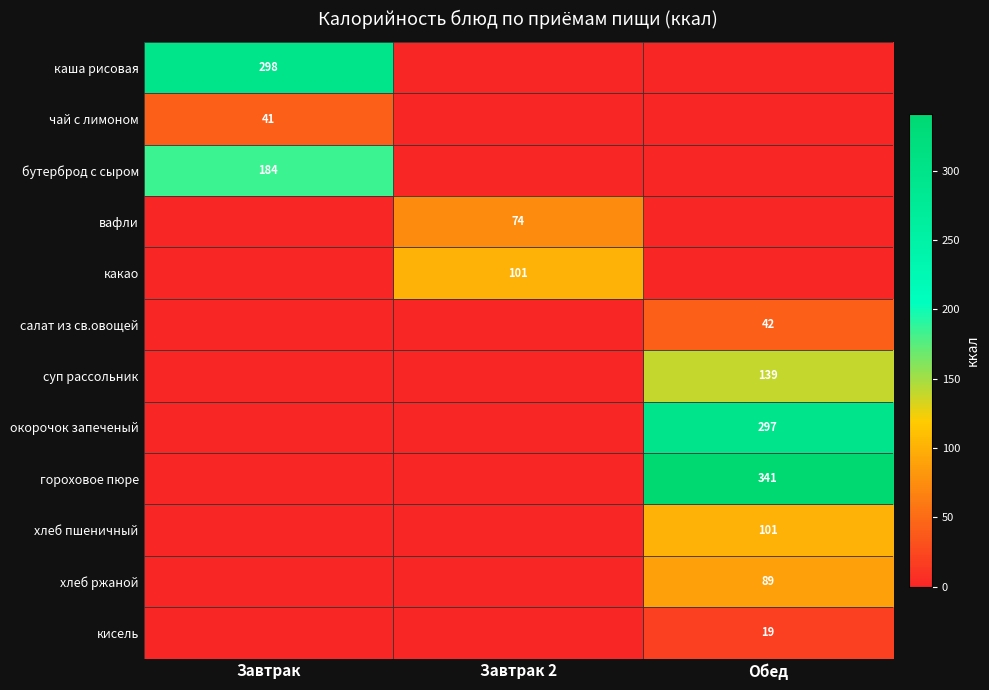

What is the average value of the какао series?

33.7